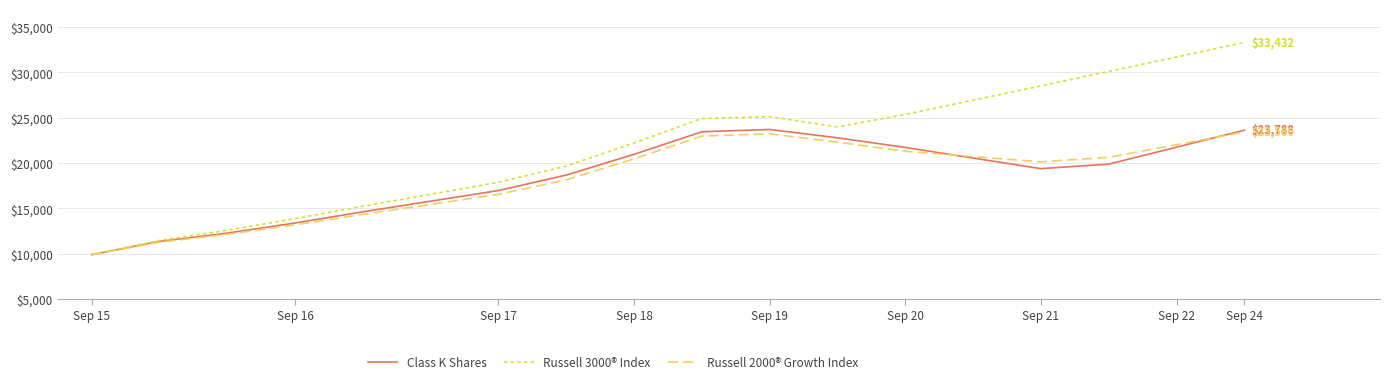

Which series has the widest spread of values?

Russell 3000® Index